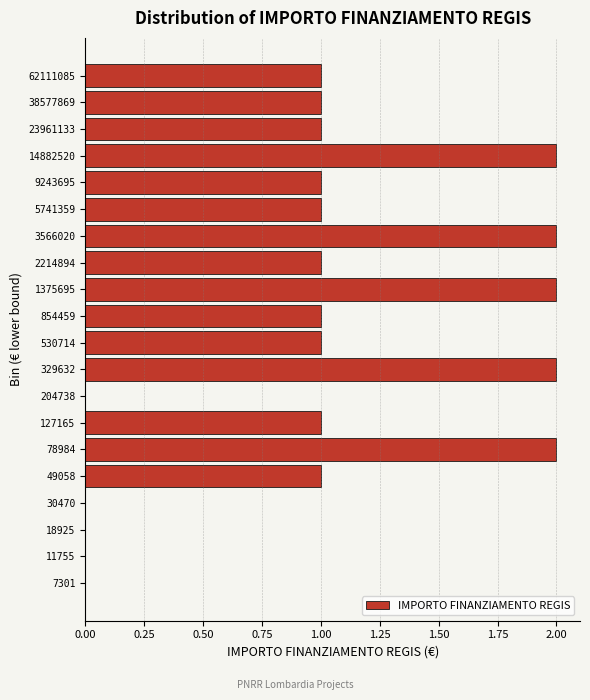

Reading top to bottom, list all the values displayed in this chart.

62111085=1	38577869=1	23961133=1	14882520=2	9243695=1	5741359=1	3566020=2	2214894=1	1375695=2	854459=1	530714=1	329632=2	204738=0	127165=1	78984=2	49058=1	30470=0	18925=0	11755=0	7301=0